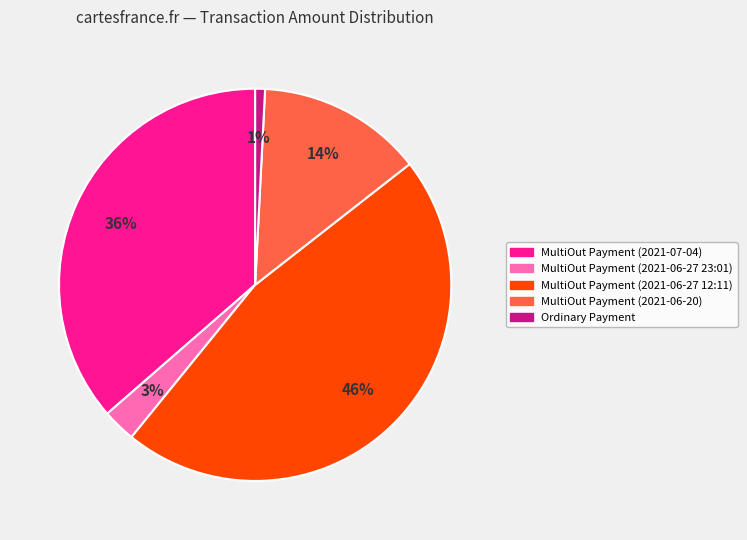

Count the number of slices in the pie.

5